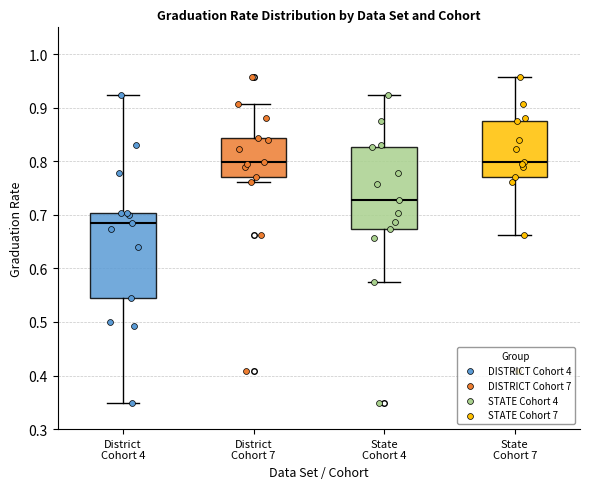

Which box has the lowest median line?

District Cohort 4